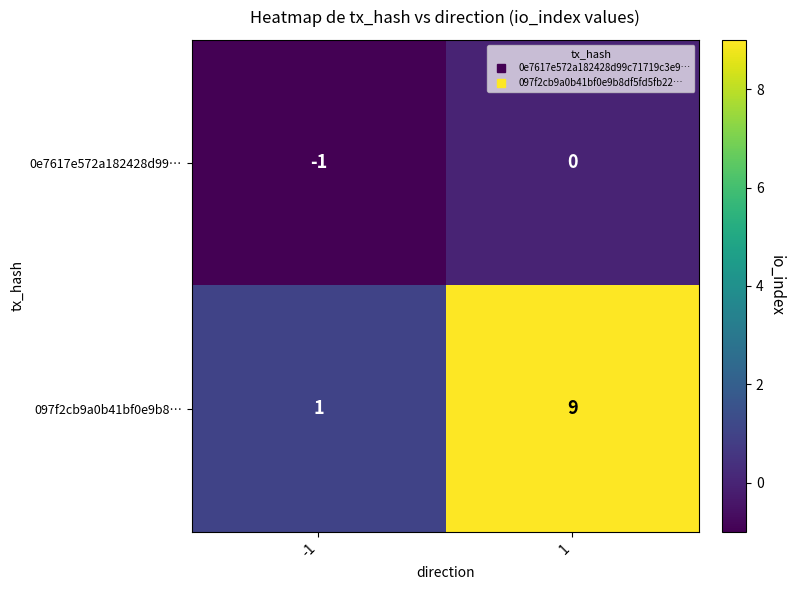

What is the average value of the 097f2cb9a0b41bf0e9b8… series?

5